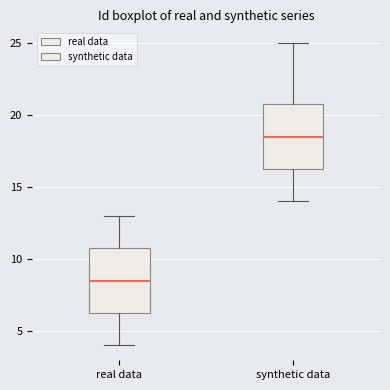

Which box's median line is the highest?

synthetic data